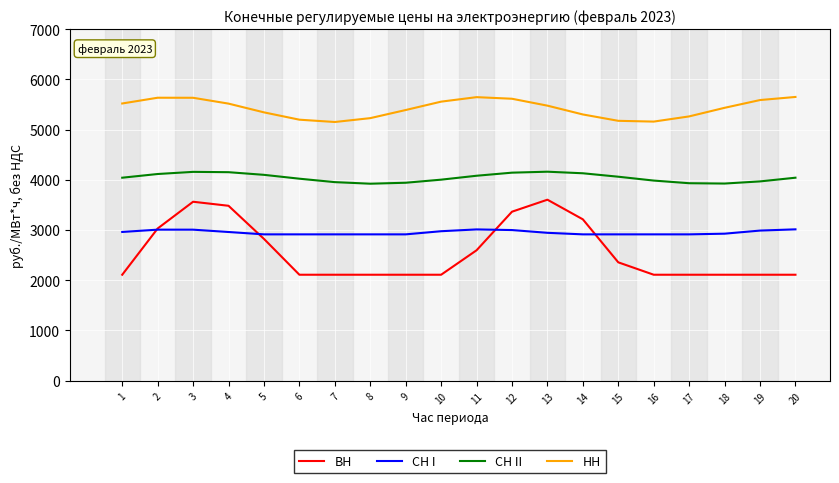

Which series has the largest total across all categories?

НН